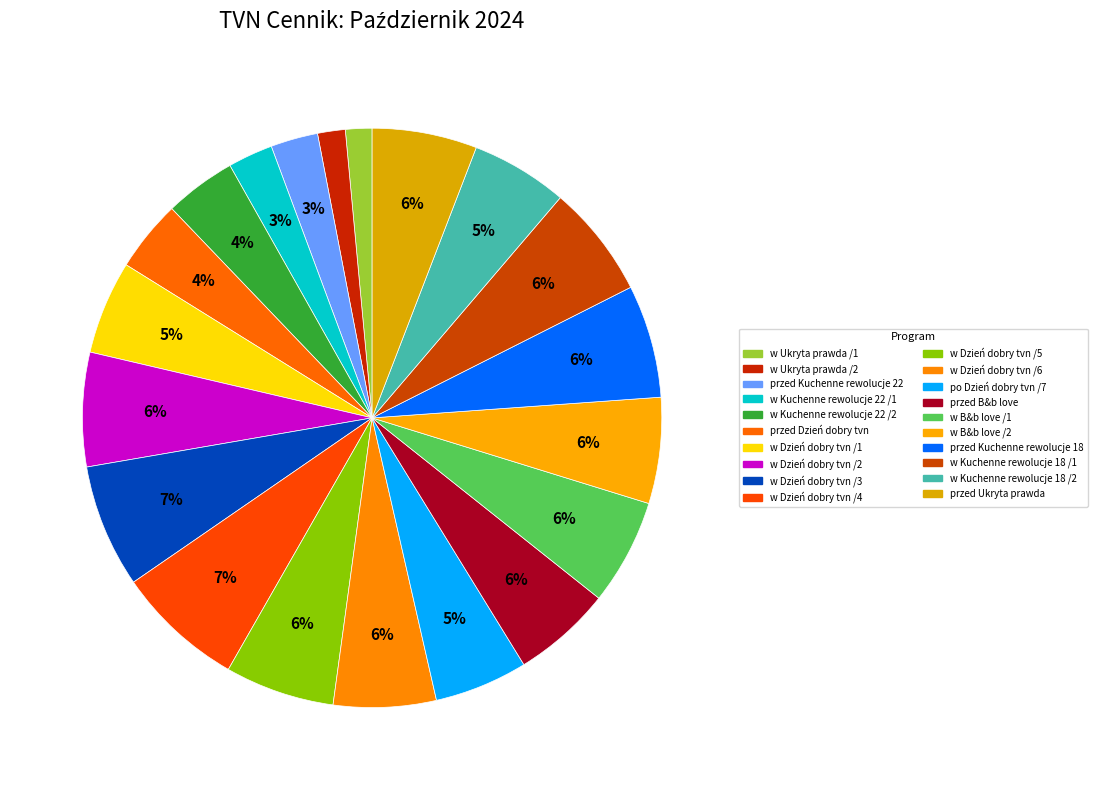

Count the number of slices in the pie.

20